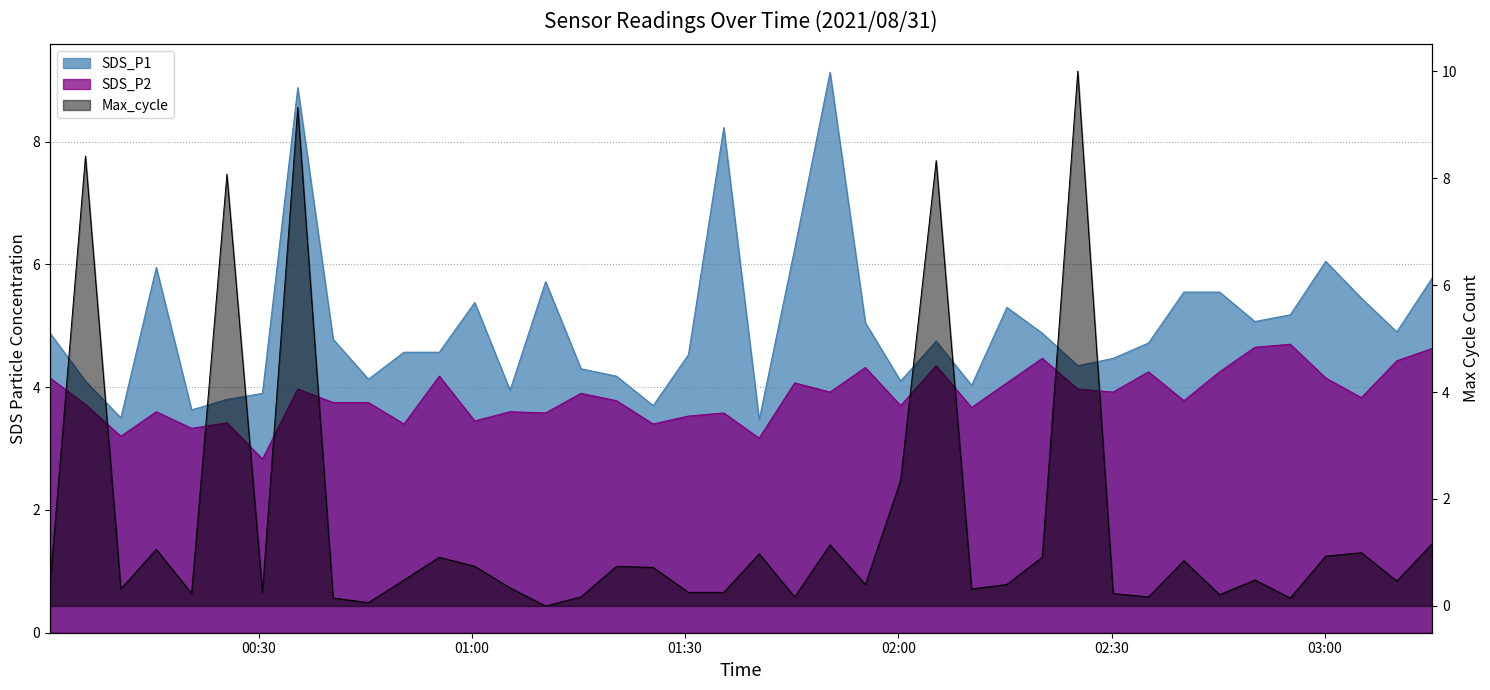

Is it true that SDS_P1 equals 5.0 at 2021/08/31 01:55:22?

True